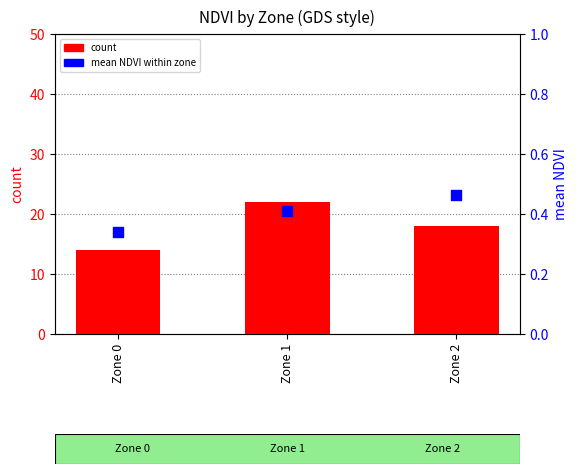

Which series reaches the minimum Y coordinate?

mean NDVI within zone